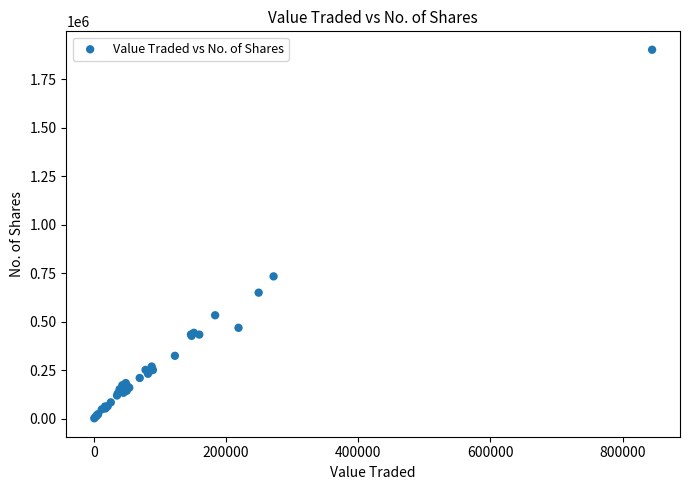

What Y value in the scatter plot is closest to 952581?

734104